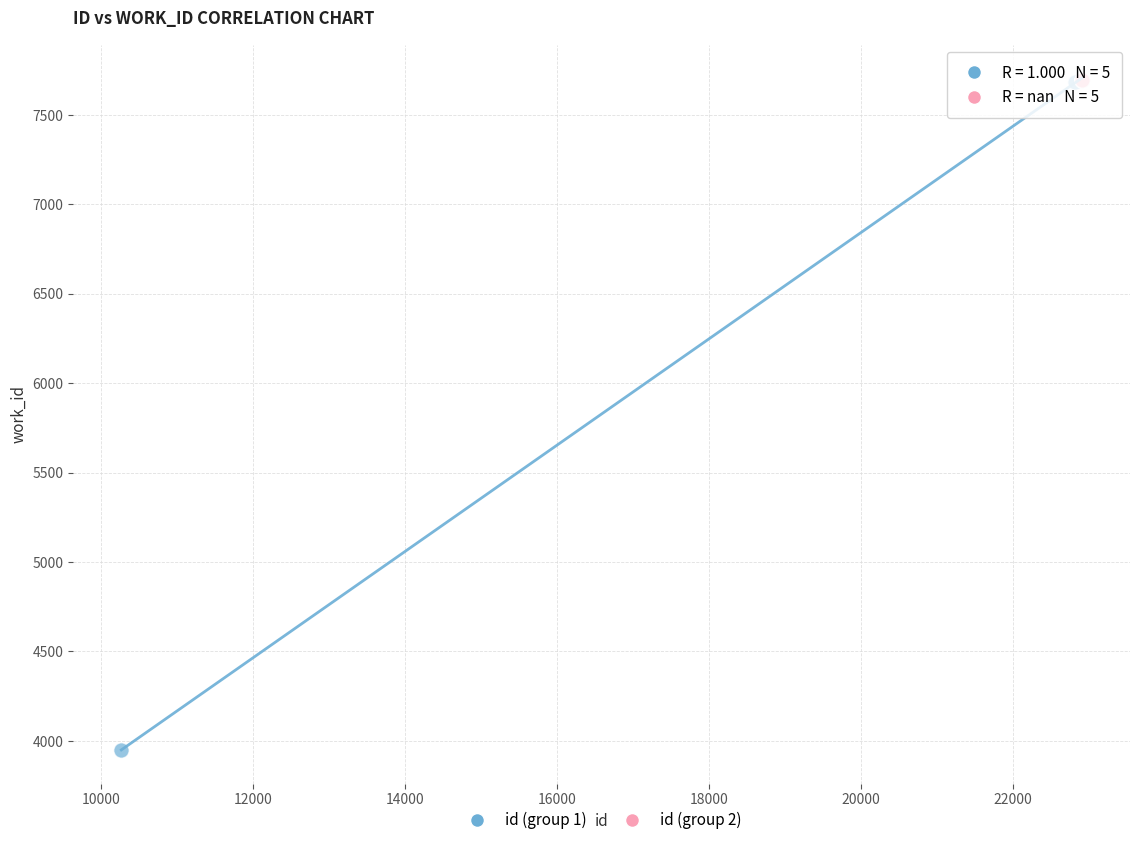

Which series reaches the minimum Y coordinate?

id (group 1)